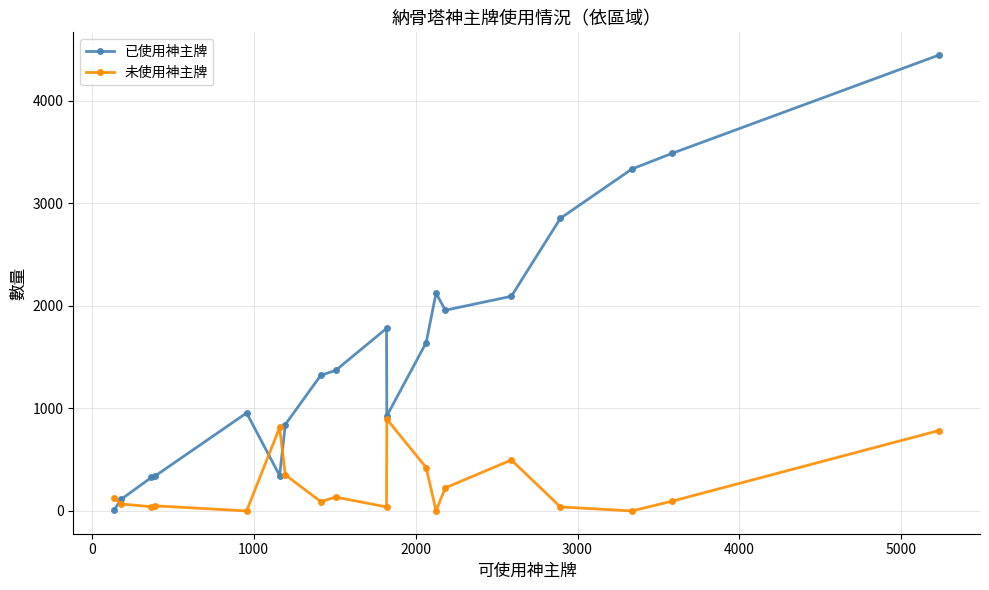

Which series has the widest spread of values?

已使用神主牌